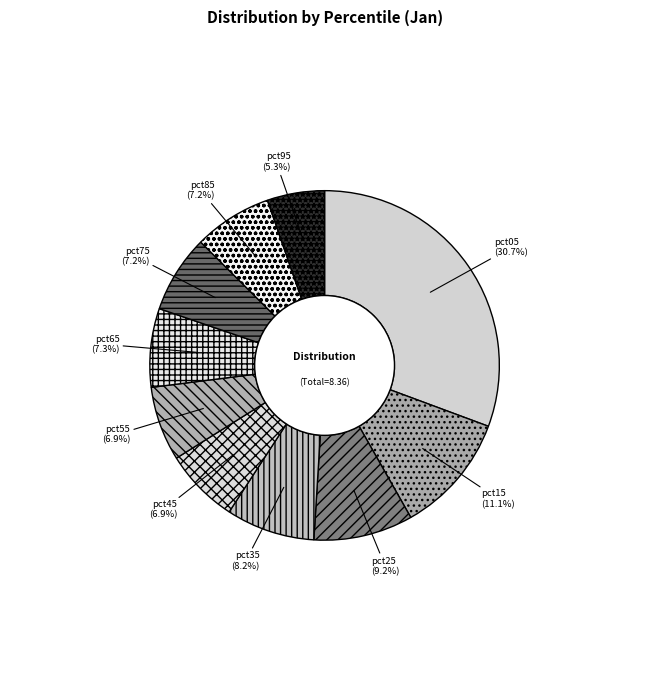

To the nearest percent, what percentage of the pie is pct85?

7%